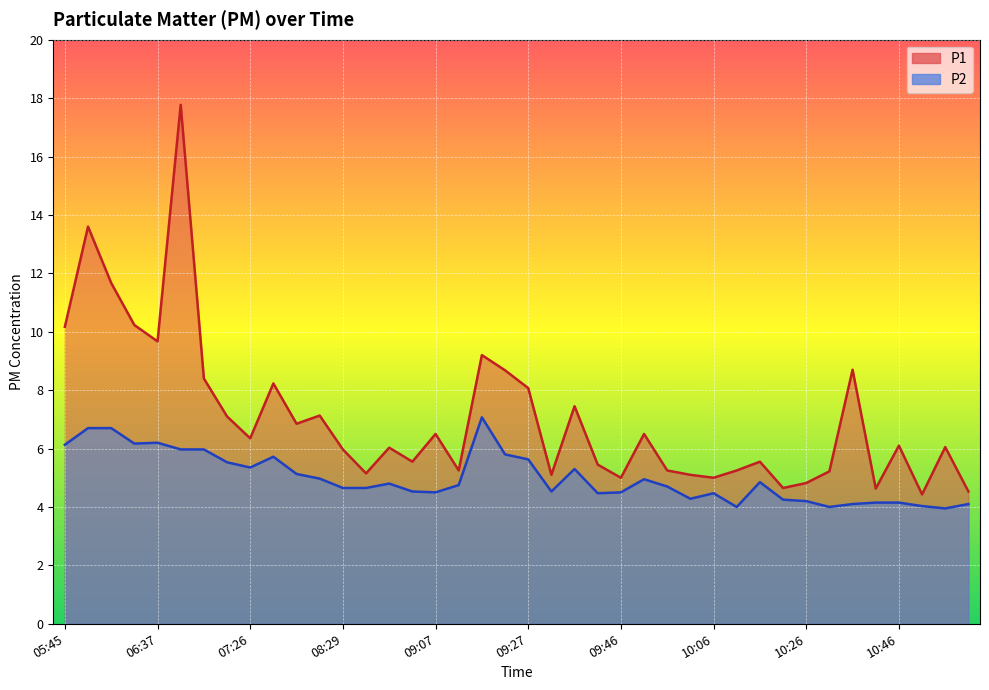

What are all the series names shown in the legend?

P1, P2